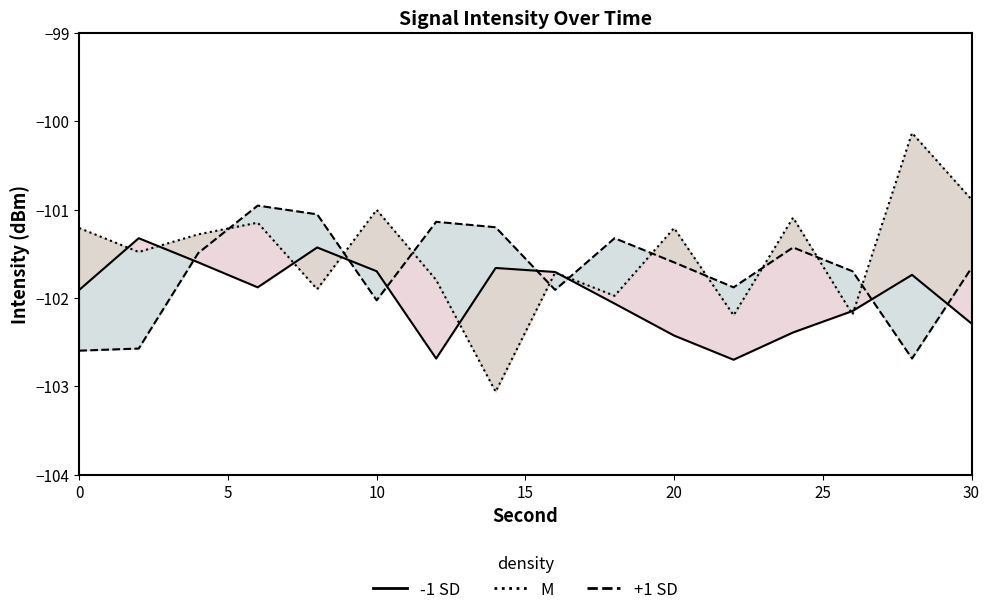

How many lines are shown in the chart?

3